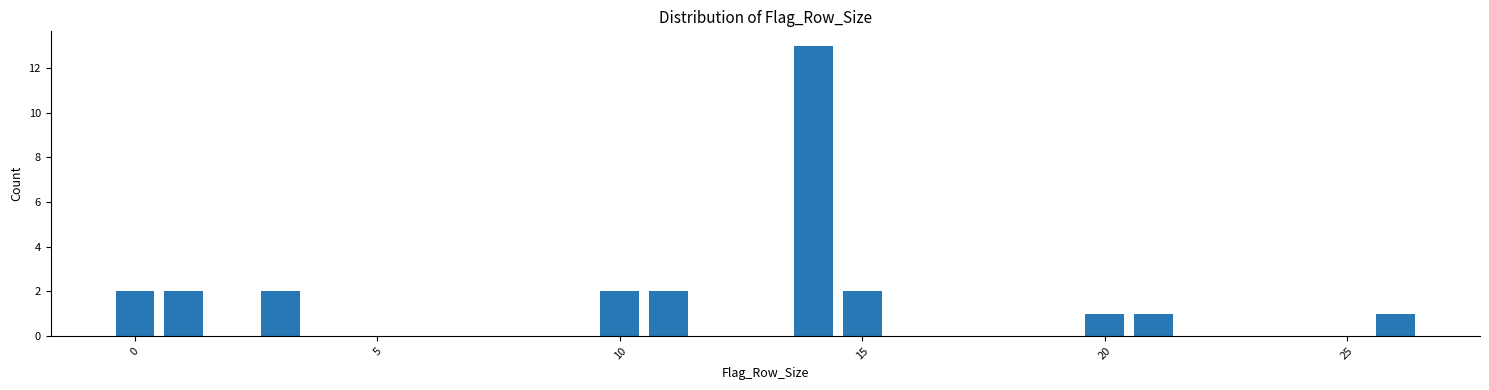

Read against the x-axis, roughly where is the centre of the tallest bar?

14.0